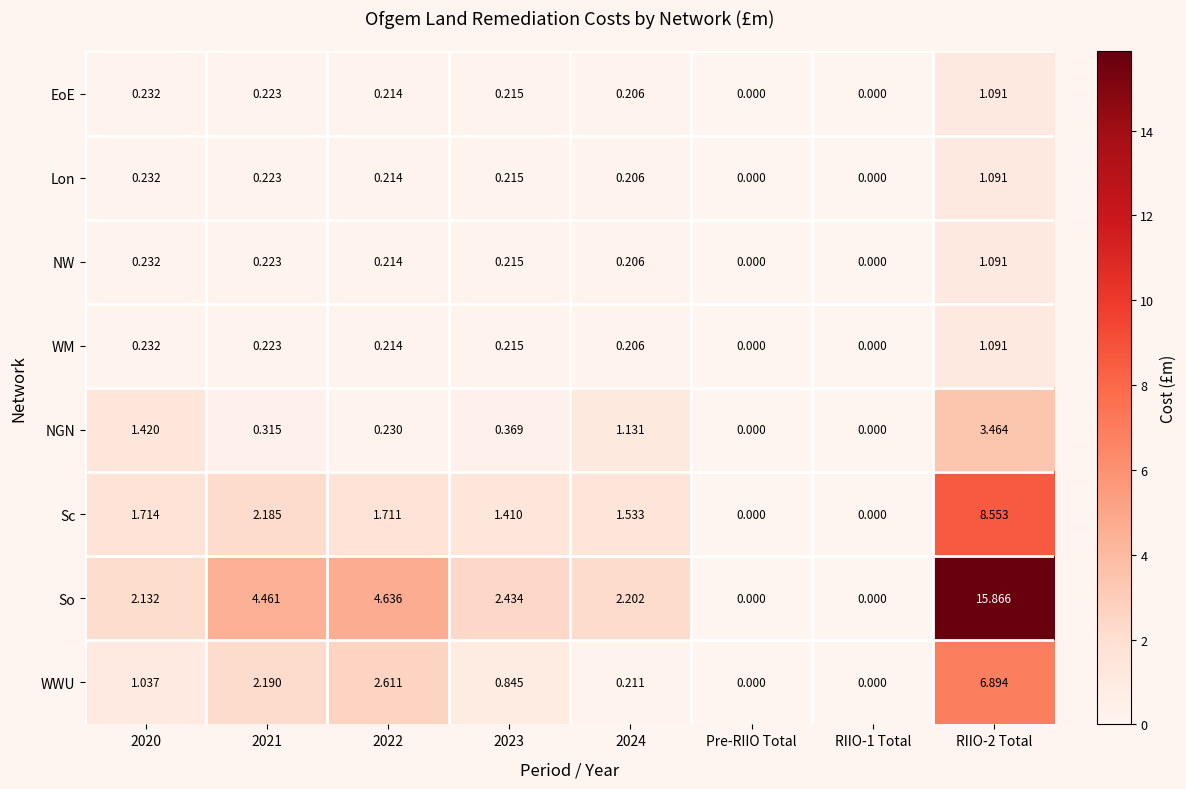

Which series has the largest total across all categories?

So